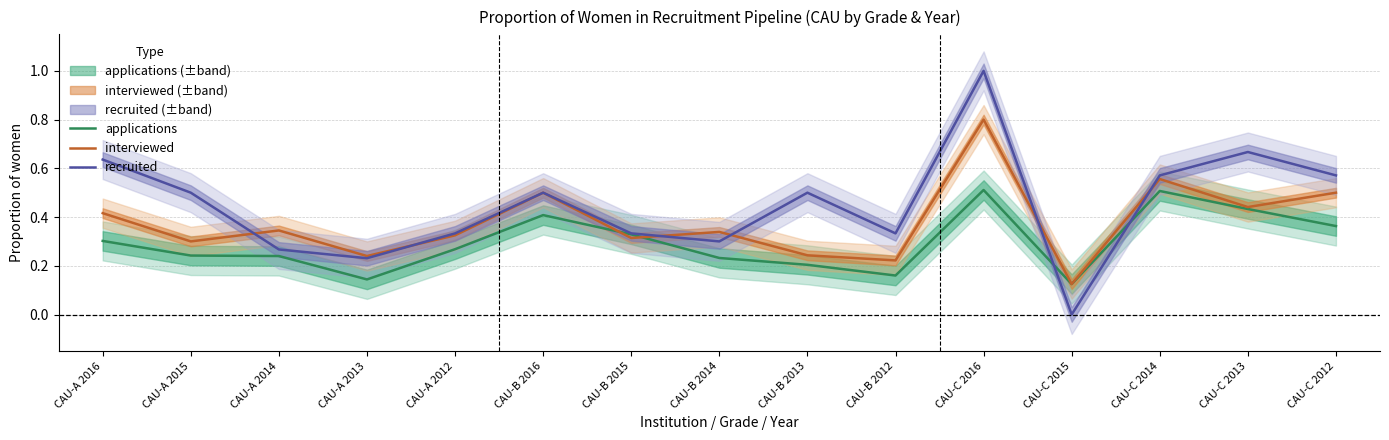

Reading left to right, list all the values displayed in this chart.

applications: 0.3	0.2	0.2	0.1	0.3	0.4	0.3	0.2	0.2	0.2	0.5	0.1	0.5	0.4	0.4
interviewed: 0.4	0.3	0.3	0.2	0.3	0.5	0.3	0.3	0.2	0.2	0.8	0.1	0.6	0.4	0.5
recruited: 0.6	0.5	0.3	0.2	0.3	0.5	0.3	0.3	0.5	0.3	1.0	0.0	0.6	0.7	0.6